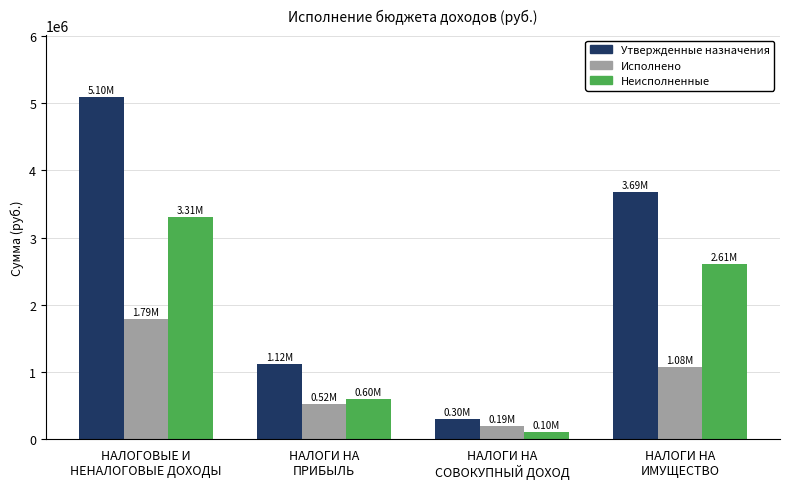

What is the value of the Утвержденные назначения bar at the 4th from the left?

3685100.0